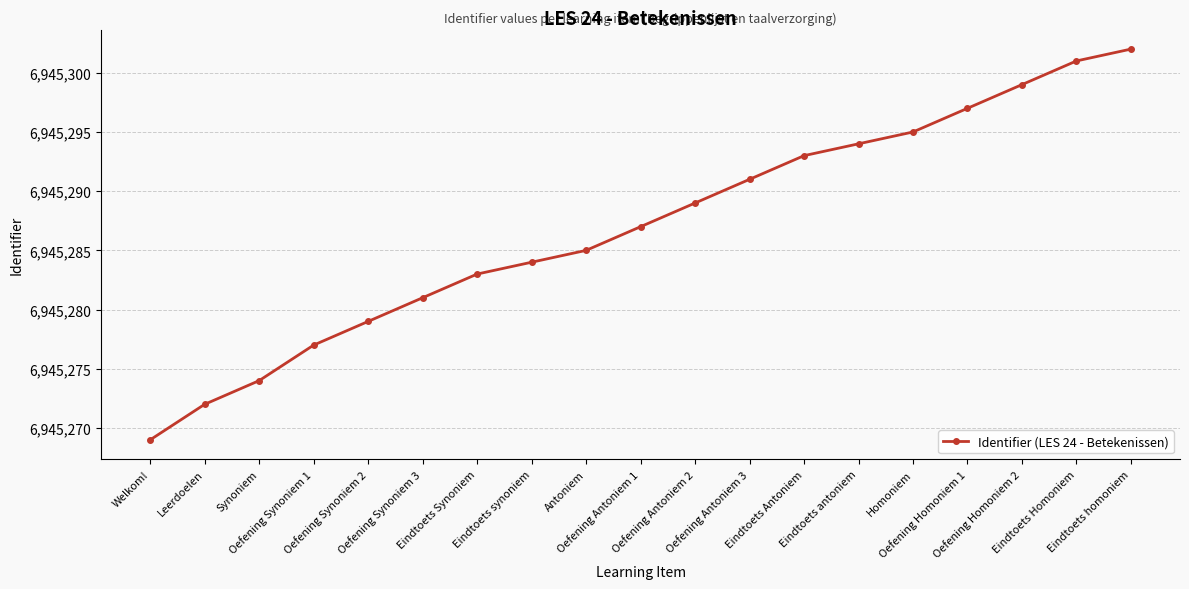

Rank the categories by value from highest to lowest.

Eindtoets homoniem, Eindtoets Homoniem, Oefening Homoniem 2, Oefening Homoniem 1, Homoniem, Eindtoets antoniem, Eindtoets Antoniem, Oefening Antoniem 3, Oefening Antoniem 2, Oefening Antoniem 1, Antoniem, Eindtoets synoniem, Eindtoets Synoniem, Oefening Synoniem 3, Oefening Synoniem 2, Oefening Synoniem 1, Synoniem, Leerdoelen, Welkom!